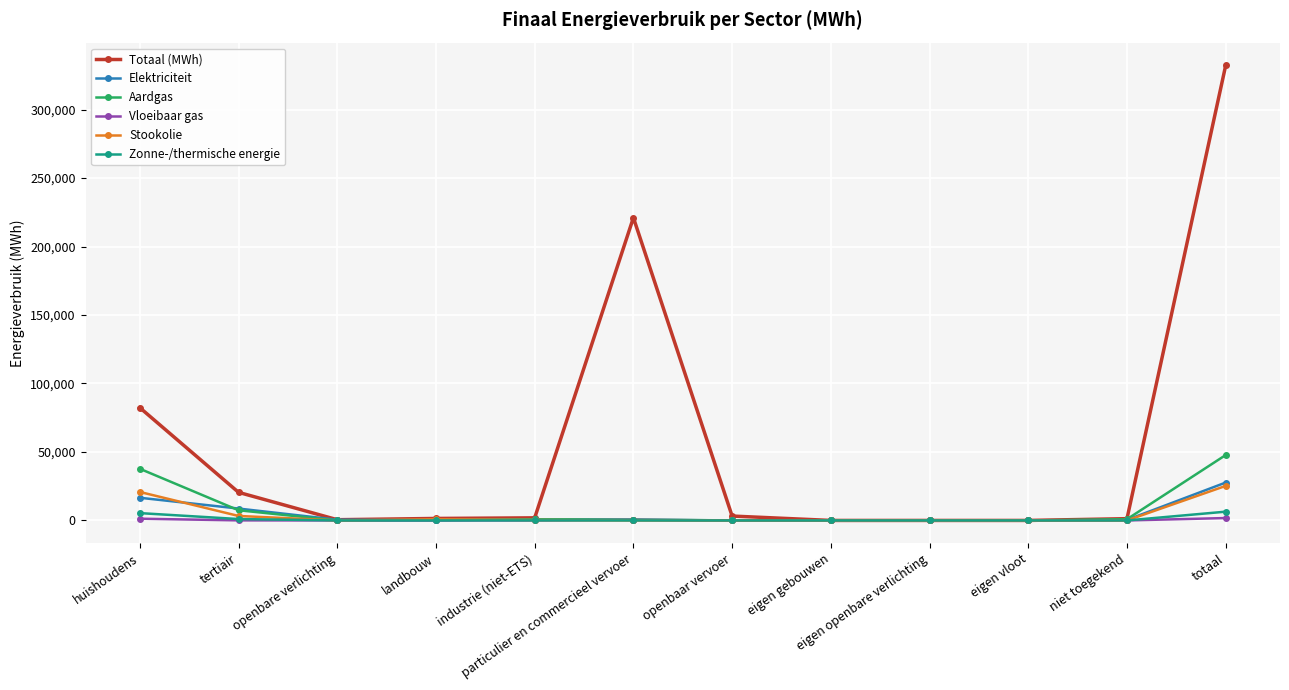

Which series has the largest total across all categories?

Totaal (MWh)